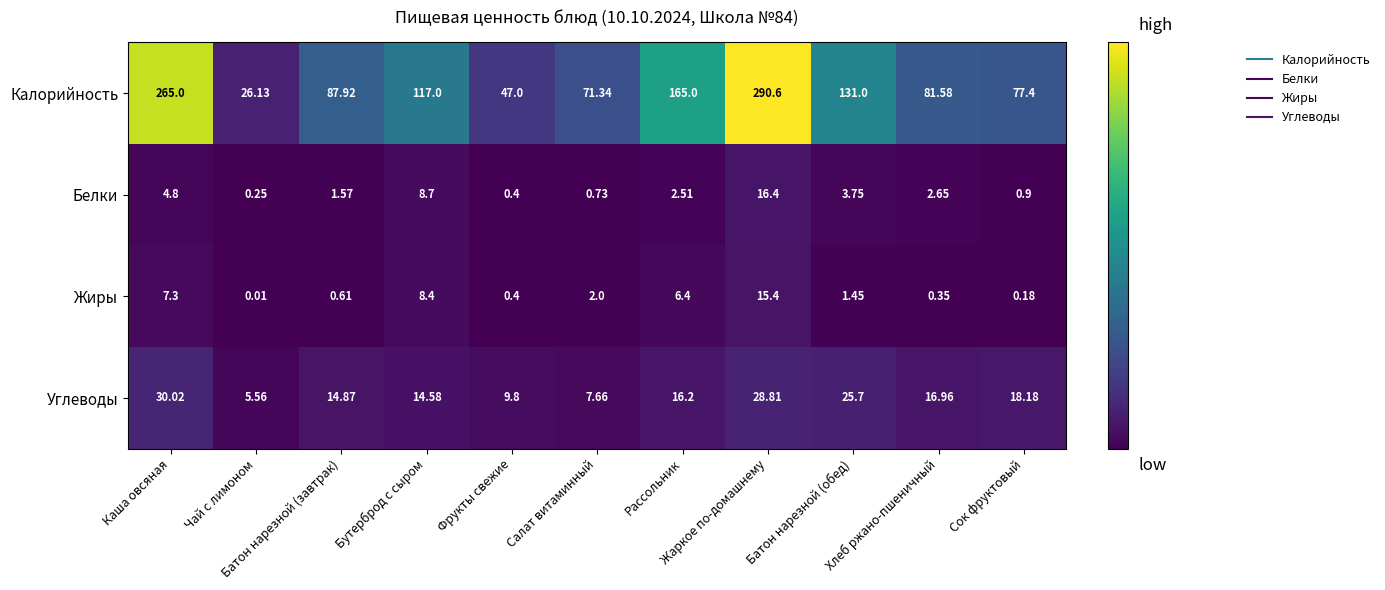

Which series has the widest spread of values?

Калорийность